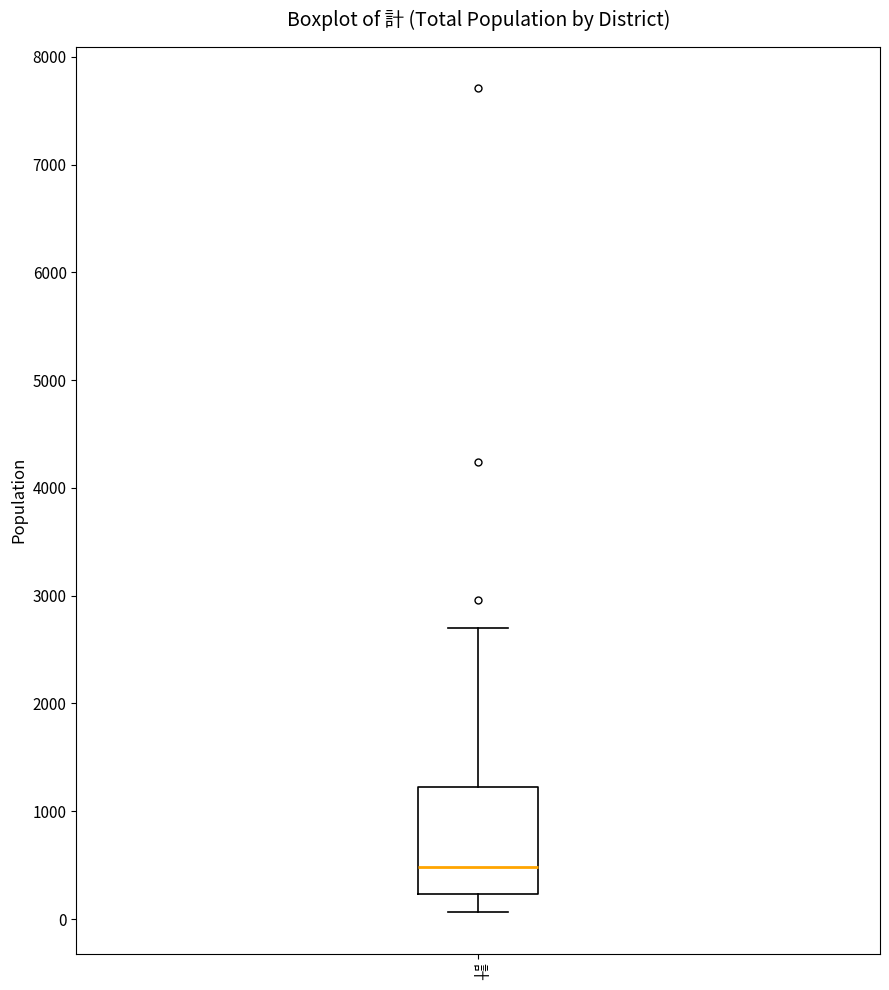

Where is the lower edge of the box for 計 on the y-axis? The values are not printed on the chart, so give them approximately, as read against the axis.

200